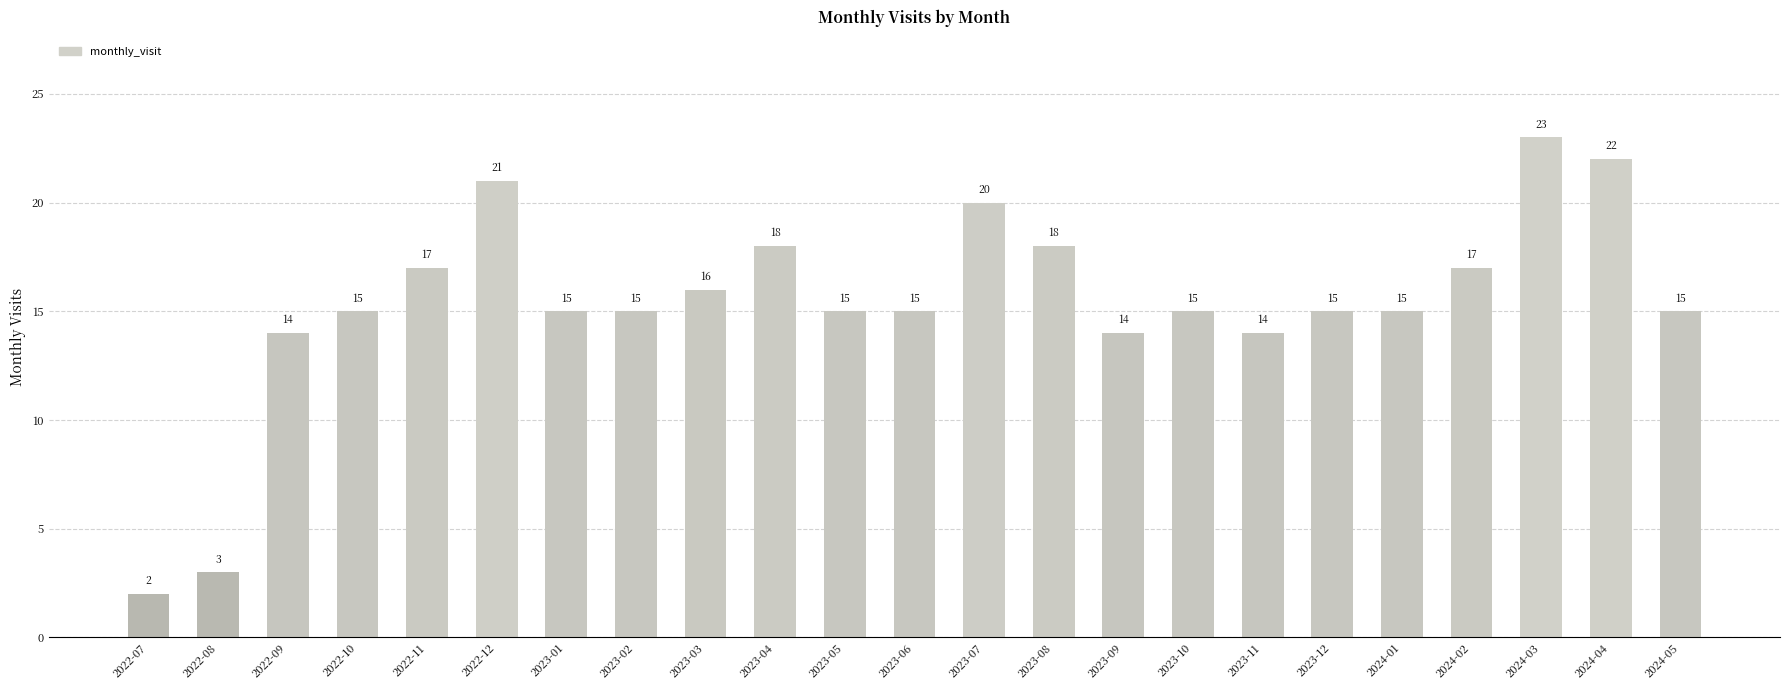

What is the difference between the second highest and minimum values?

20